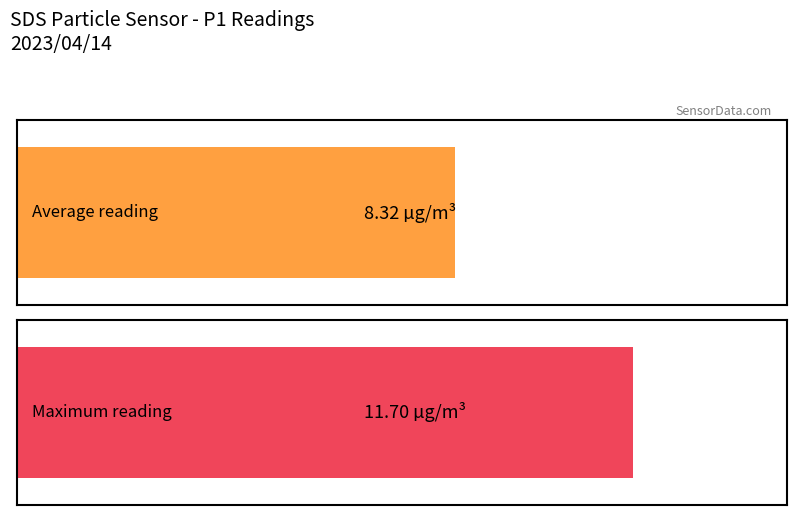

How many bars are there in each group?

2